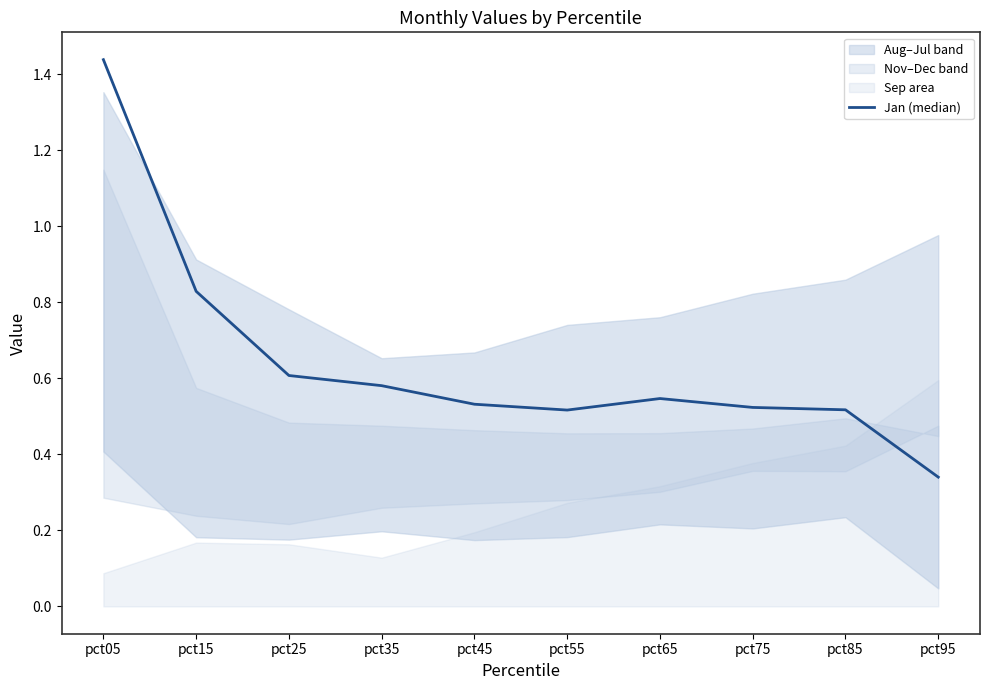

The value at pct75 is 0.5. True or false?

True